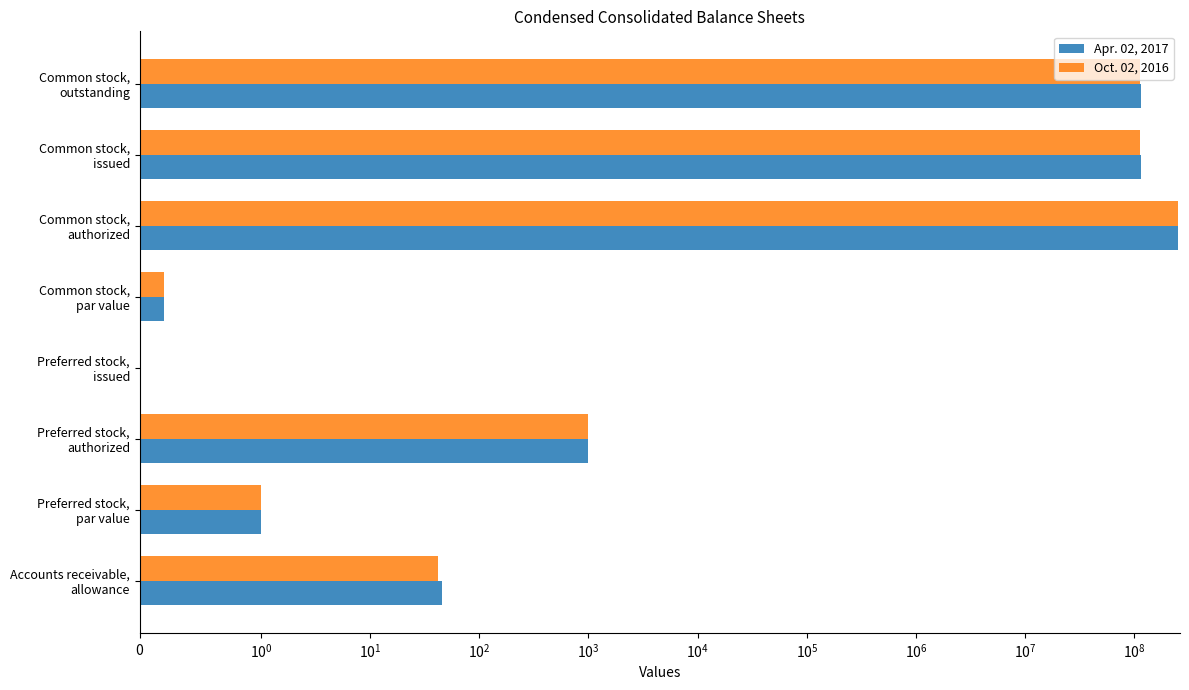

Is it true that Oct. 02, 2016 equals 41.7 at Accounts receivable, allowance?

True